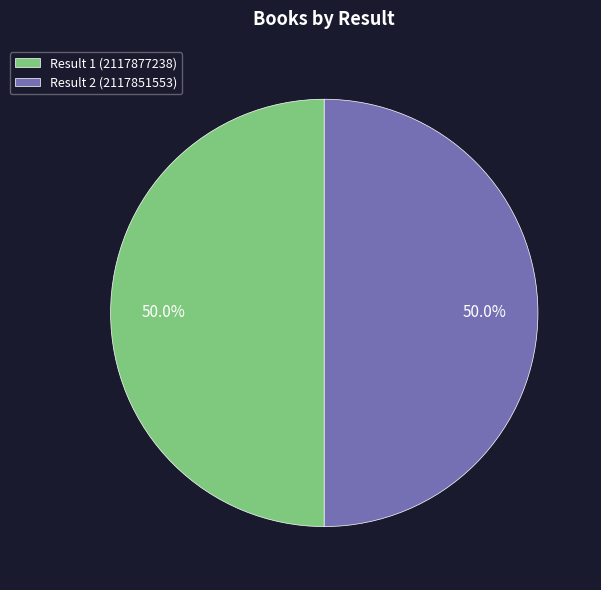

Approximately how many times larger is the value at Result 1 (2117877238) compared to Result 2 (2117851553)?

1.0